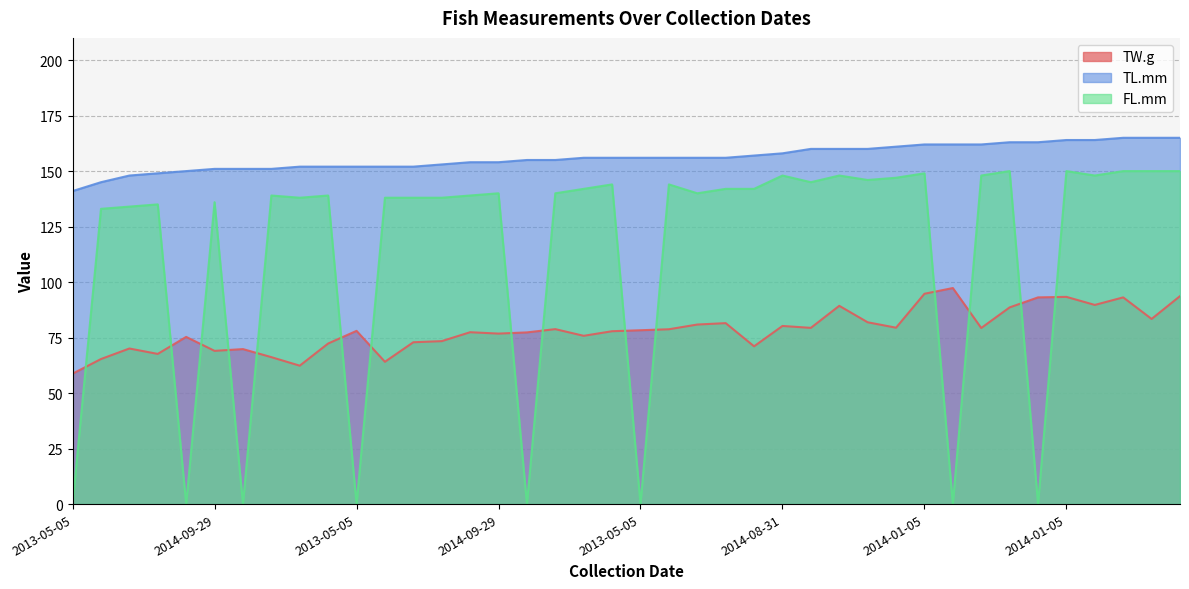

Where does the FL.mm series first go above 140?

2014-06-22